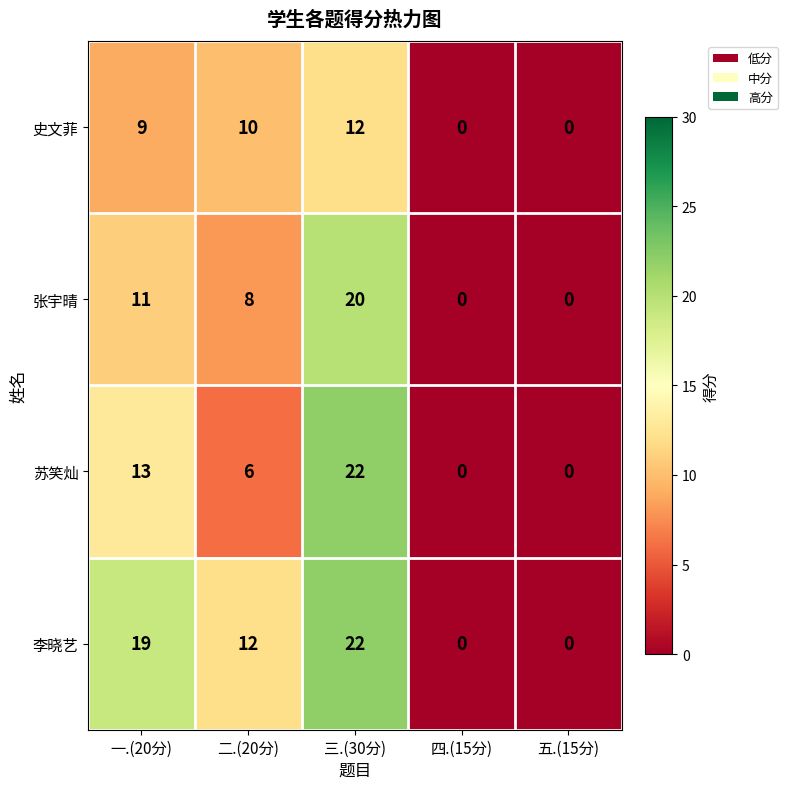

How many values in 史文菲 are above zero?

3